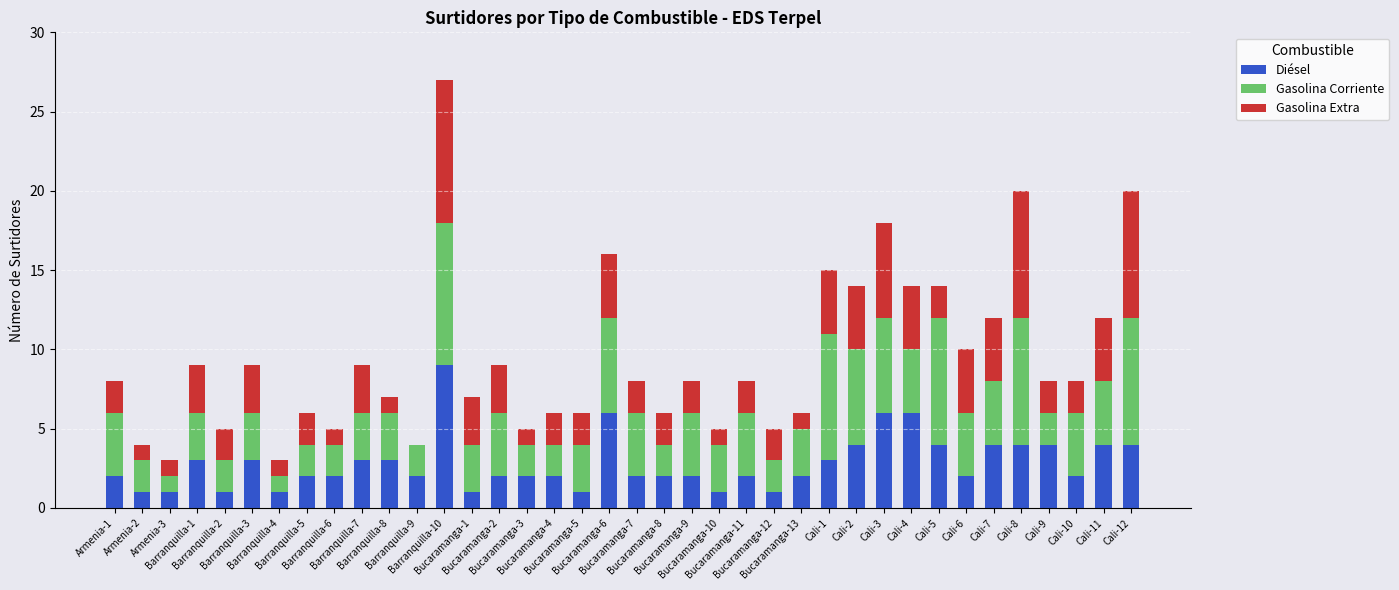

What is the highest value of the Diésel series?

9